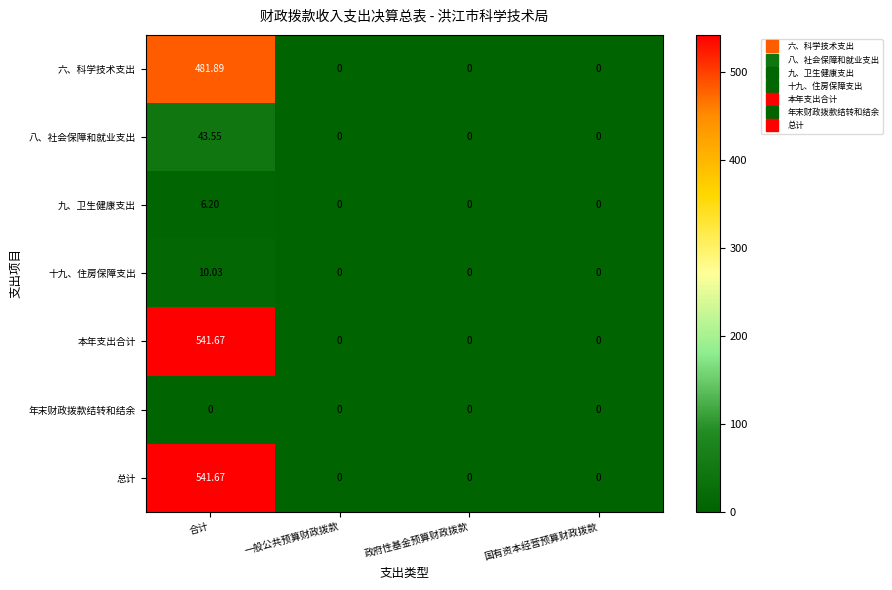

At which category is the sum across all series the highest?

合计